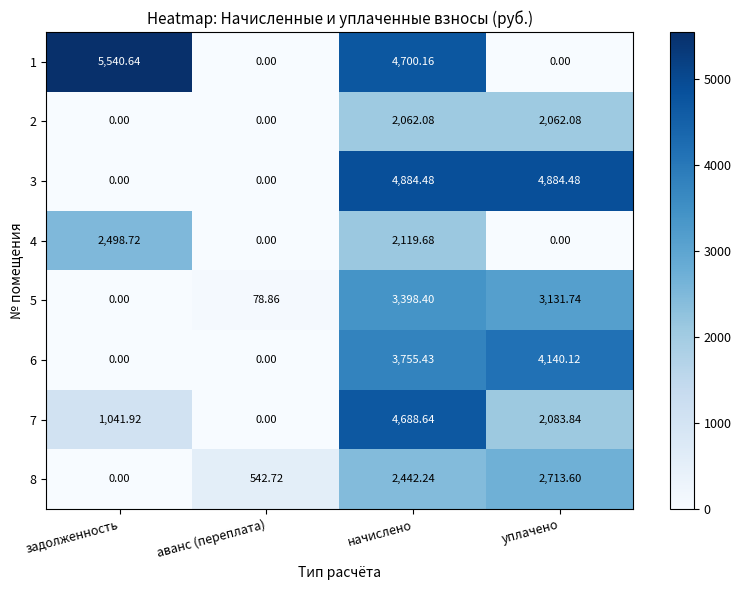

Which category has the highest value in the 6 series?

уплачено